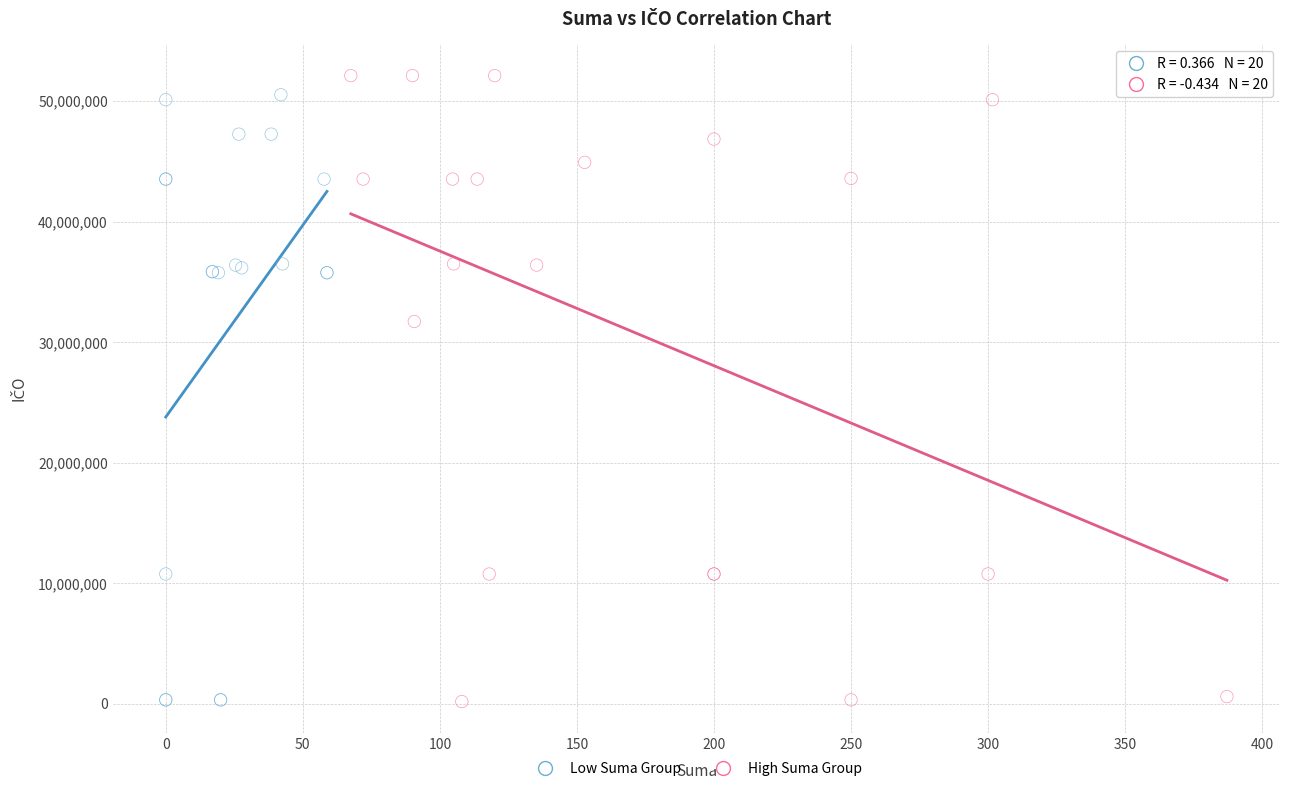

Which series reaches the maximum Y coordinate?

High Suma Group